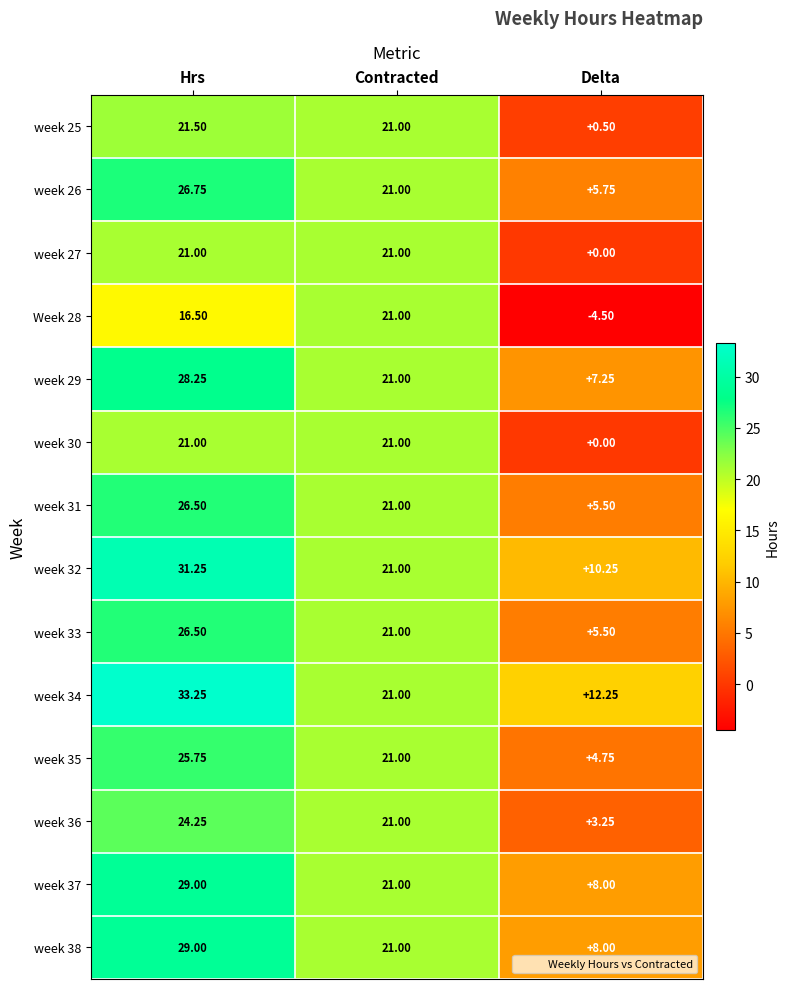

At how many categories does at least one series exceed 31?

1